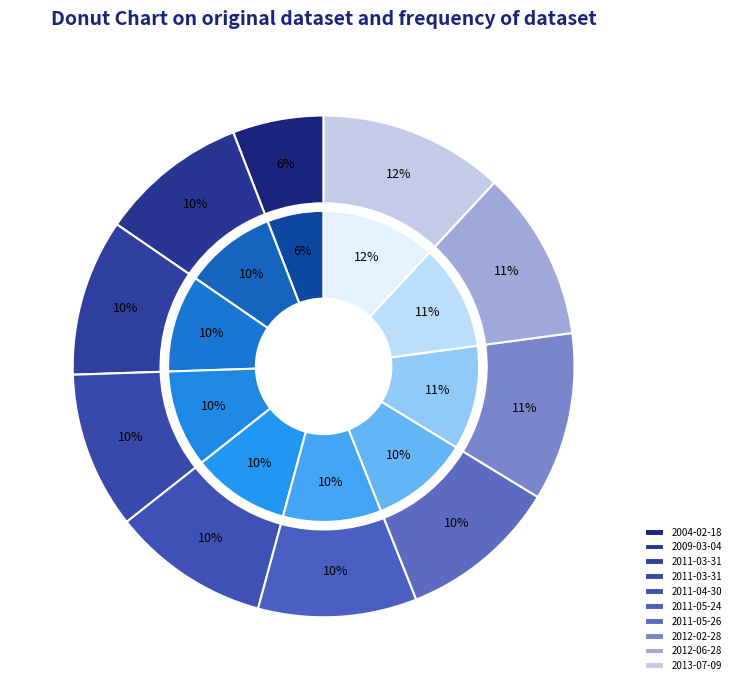

To the nearest percent, what is the difference between the largest and smallest slice percentages?

6%